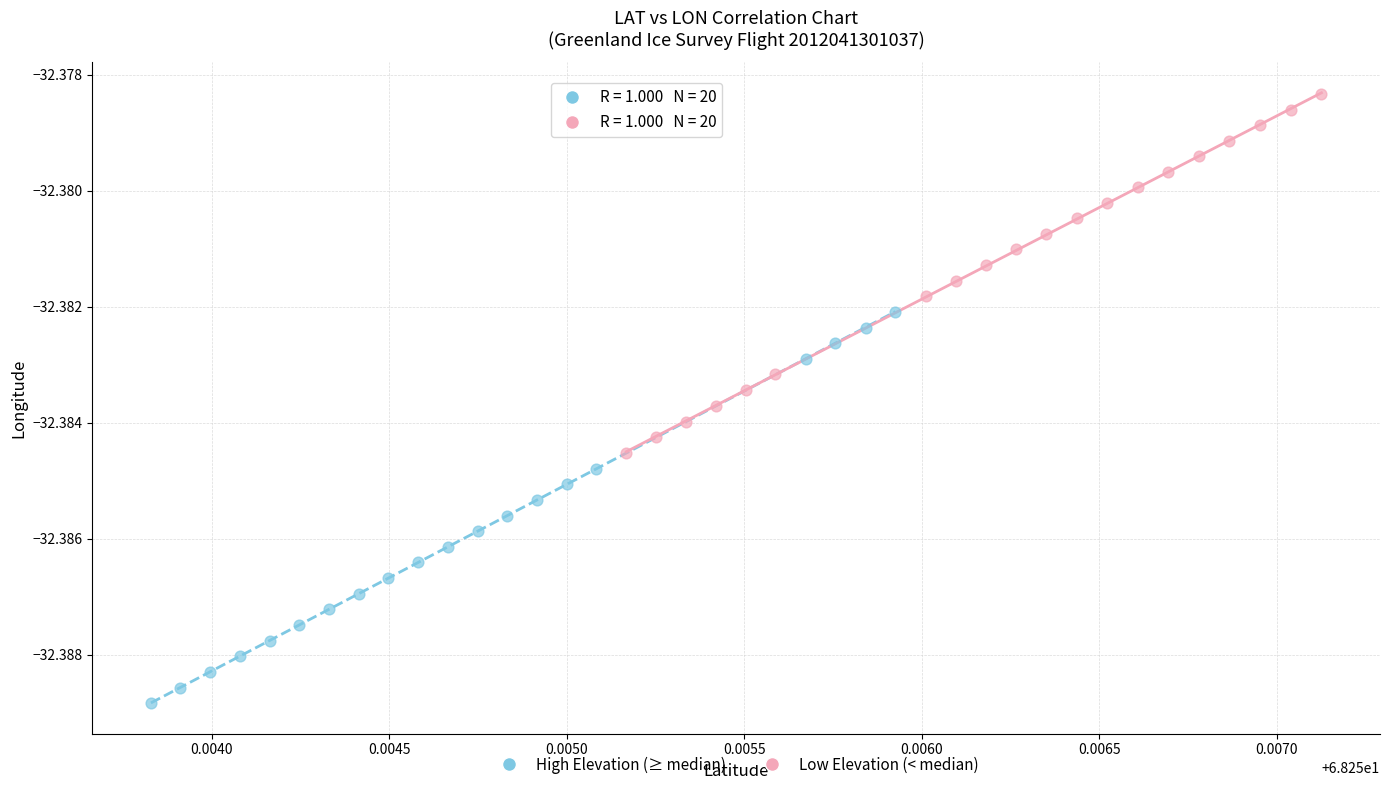

Which series reaches the minimum Y coordinate?

High Elevation (≥ median)